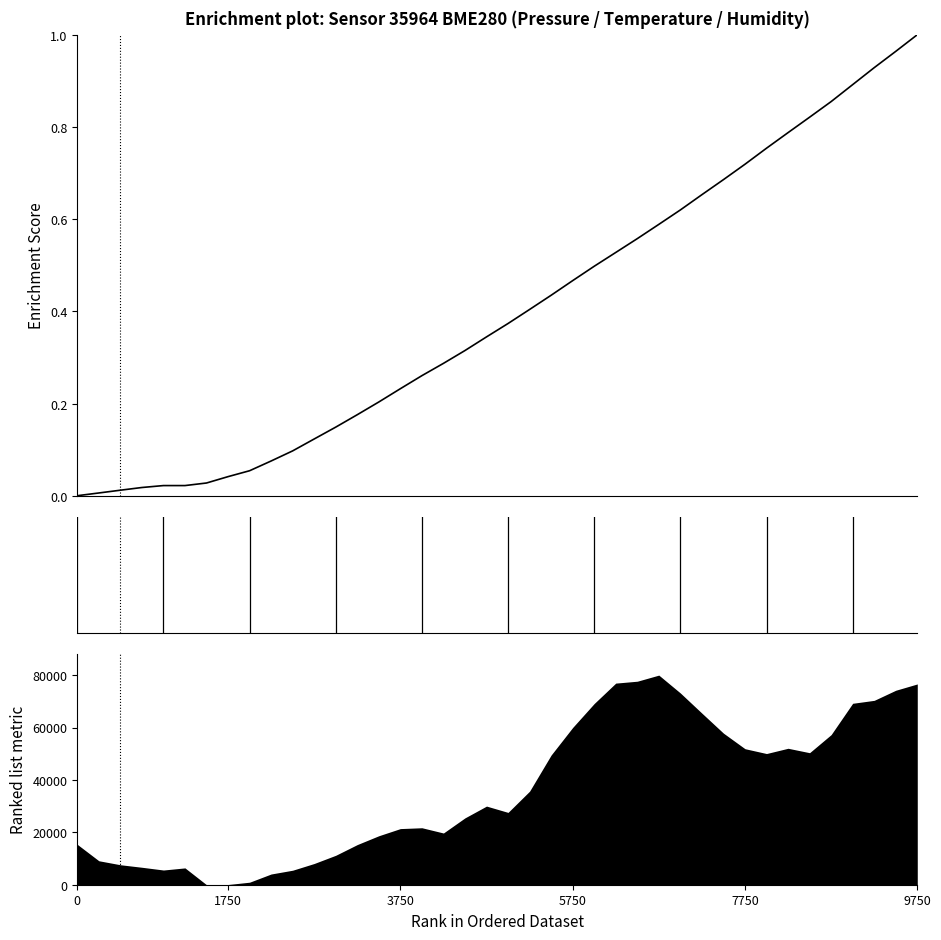

Is it true that the value at 34 is 0.2?

False